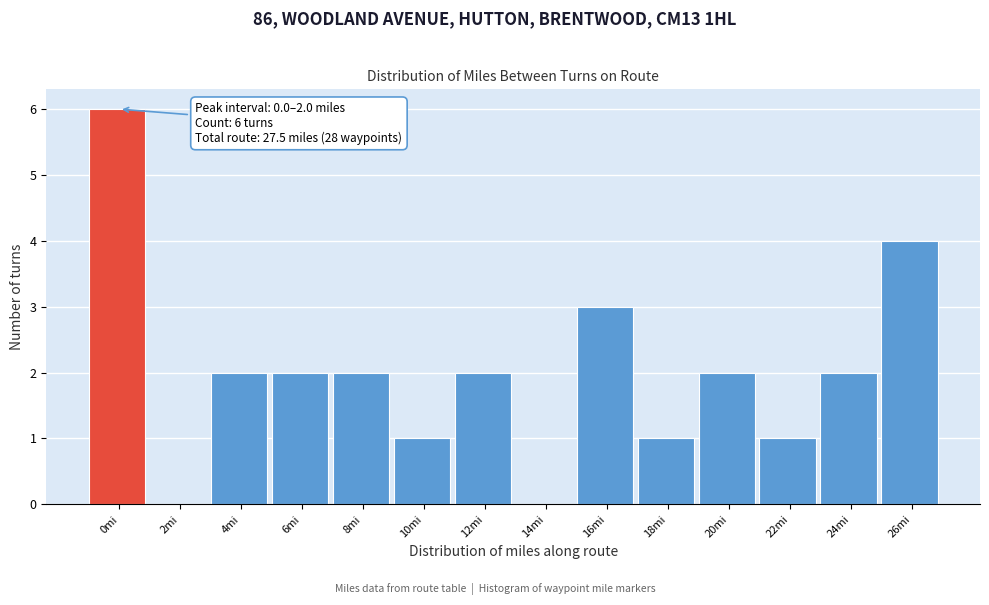

Reading right to left, transcribe all the data shown in this chart.

26mi=4	24mi=2	22mi=1	20mi=2	18mi=1	16mi=3	14mi=0	12mi=2	10mi=1	8mi=2	6mi=2	4mi=2	2mi=0	0mi=6